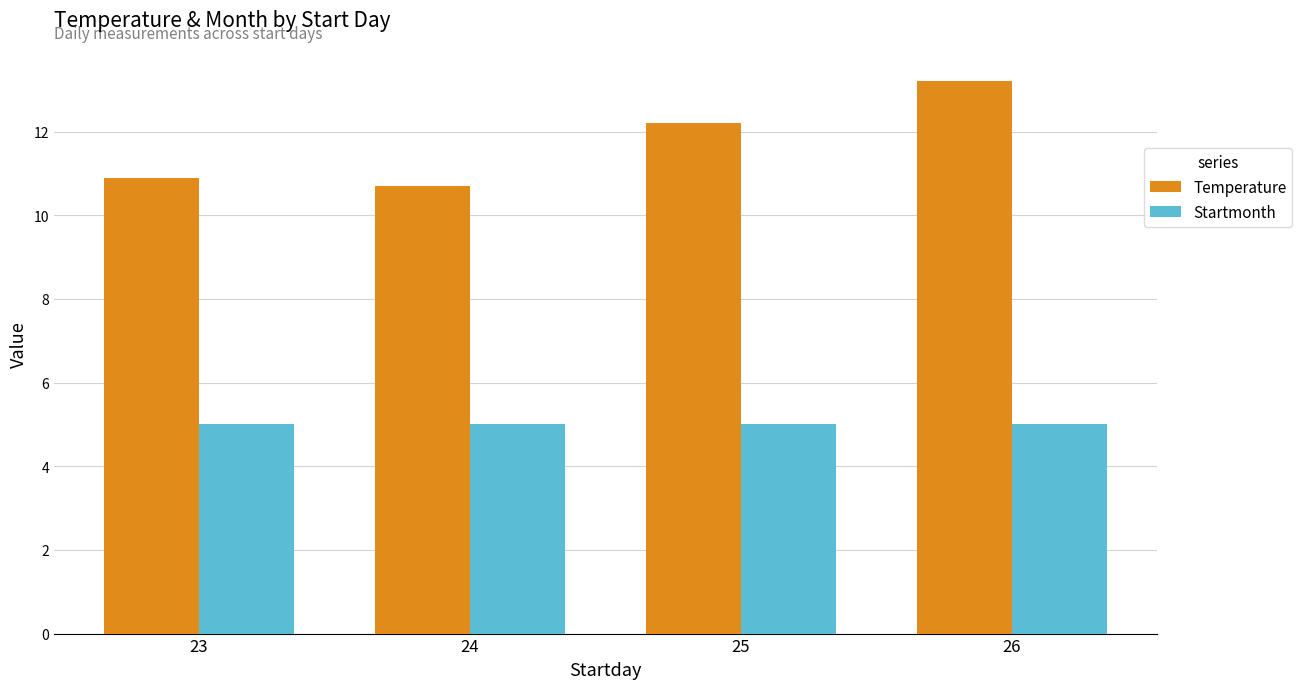

What is the maximum value shown in the chart?

13.2